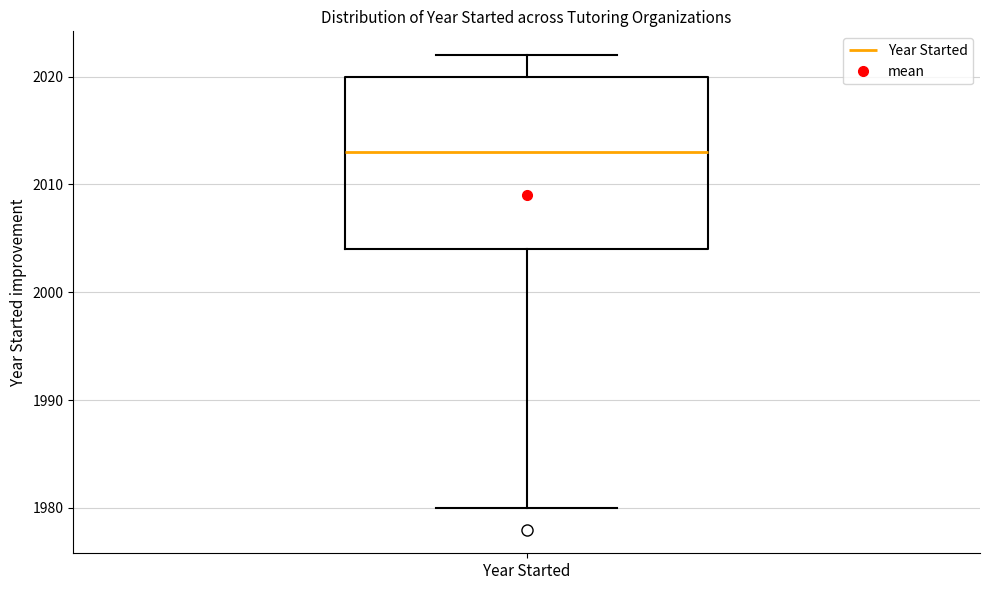

Transcribe this box plot: give where the median line is, the range the box spans, and where the two whiskers end, as read against the y-axis. The values are not printed on the chart, so give them approximately, as read against the axis.

median 2013, box 2004 to 2020, whiskers 1980 to 2022